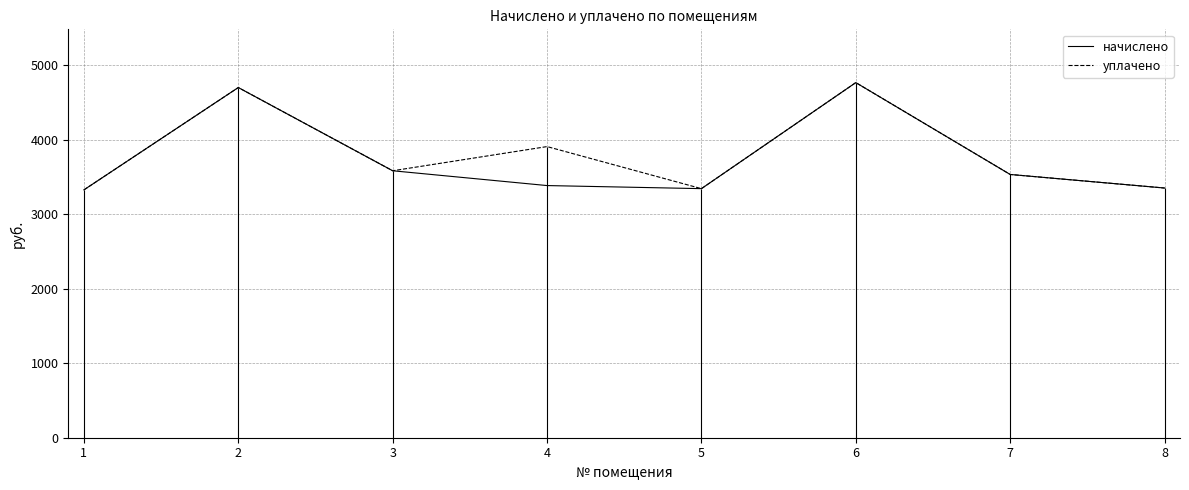

Reading left to right, list all the values displayed in this chart.

начислено: 3328.6	4703.0	3585.2	3386.5	3345.1	4769.3	3535.6	3353.4
уплачено: 3328.6	4703.0	3585.2	3910.0	3345.1	4769.3	3535.6	3353.4